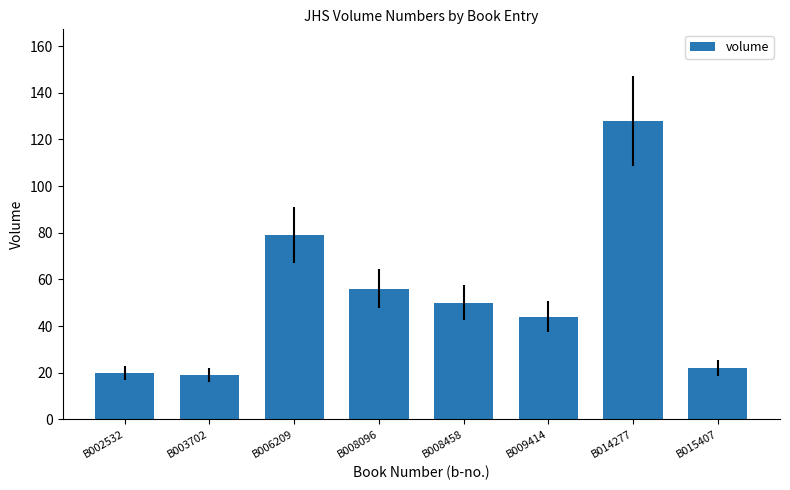

What is the maximum value shown in the chart?

128